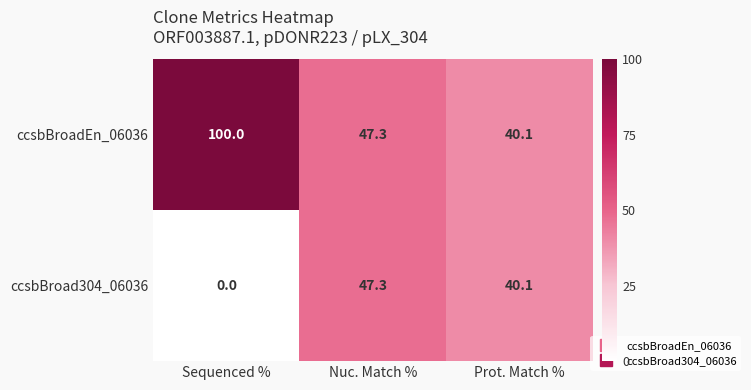

The value of ccsbBroadEn_06036 at Nuc. Match % is 18.7. True or false?

False